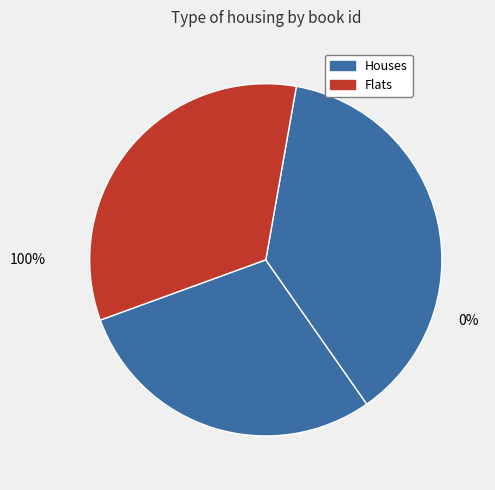

To the nearest percent, what is the average slice percentage?

33%